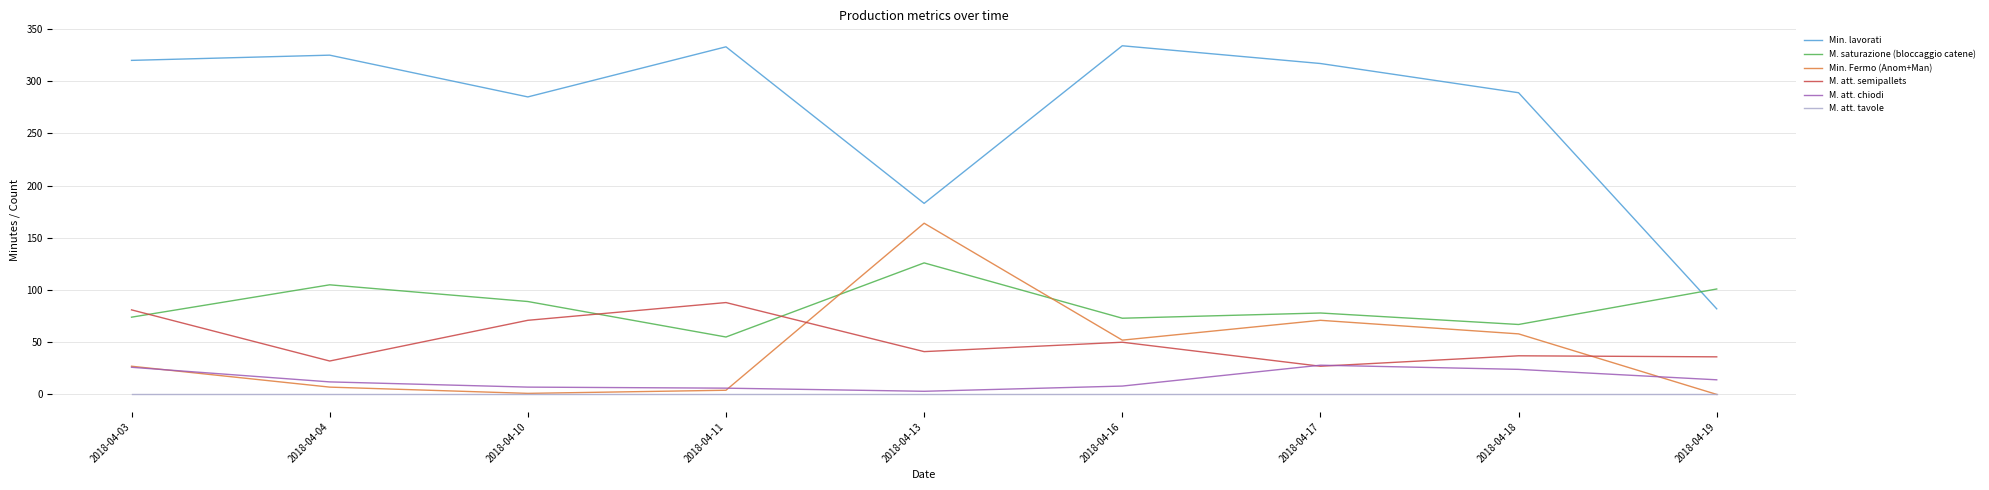

Rank the series at 2018-04-04 from highest to lowest value.

Min. lavorati, M. saturazione (bloccaggio catene), M. att. semipallets, M. att. chiodi, Min. Fermo (Anom+Man), M. att. tavole